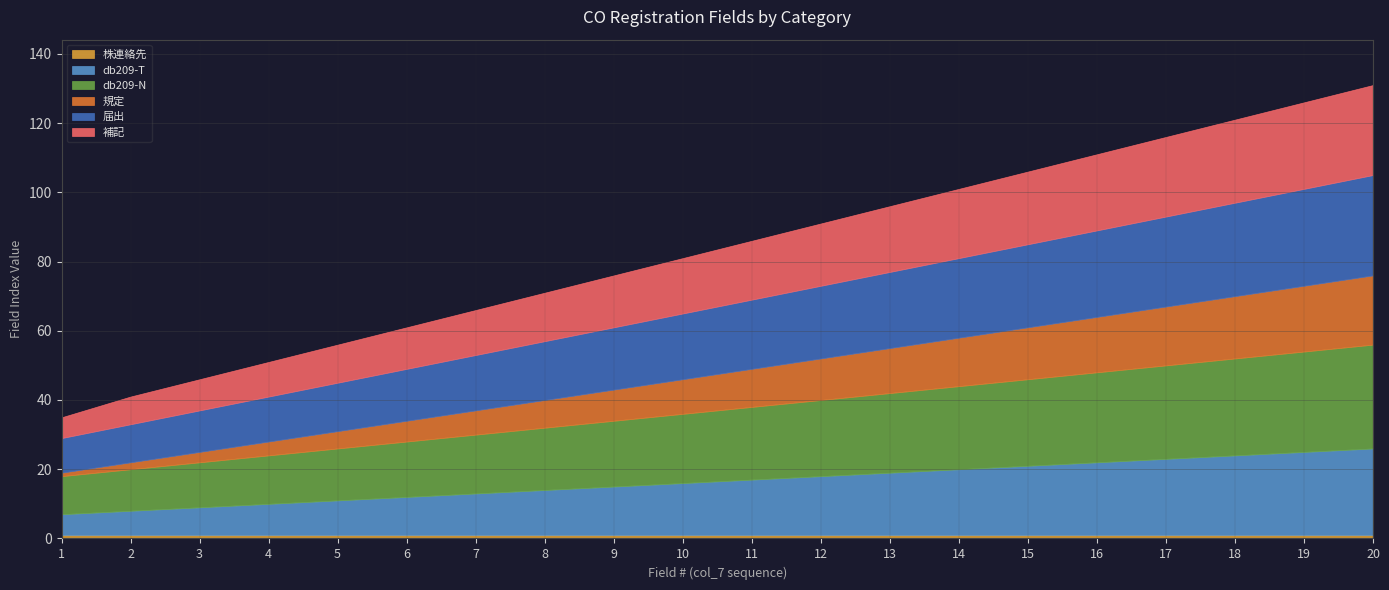

The db209-N series shows 24 at 14. True or false?

True